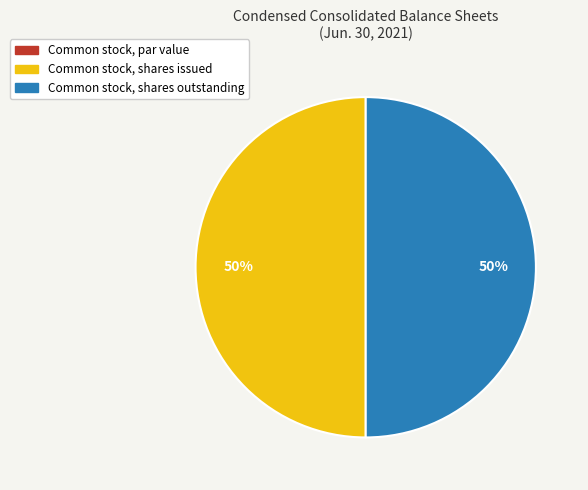

To the nearest percent, what portion does Common stock, shares issued represent?

50%